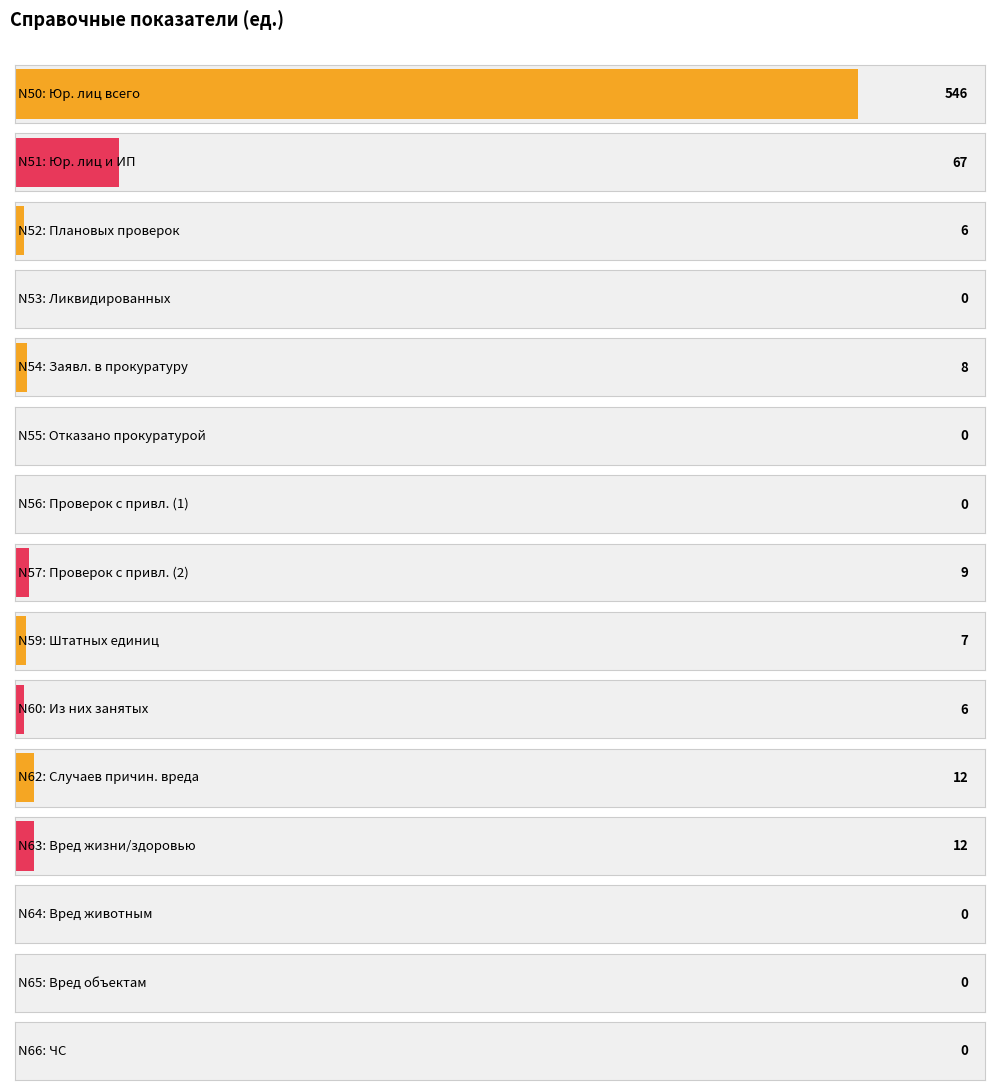

How many positive values are there?

9